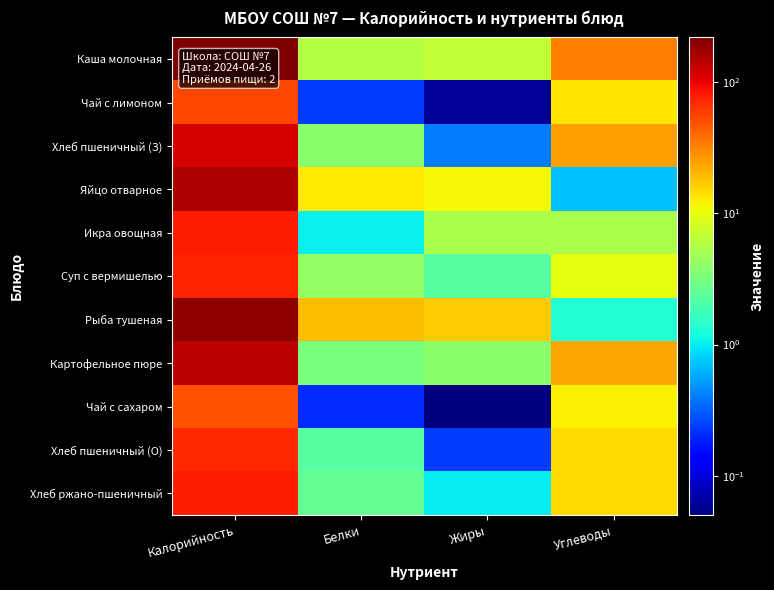

At which category does the chart reach its peak across all series?

Калорийность